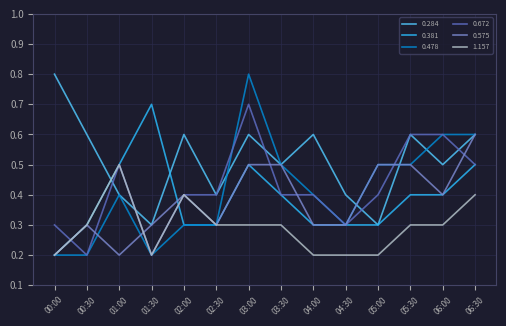

Between 00:30 and 02:00, which series saw the biggest shift?

0.672